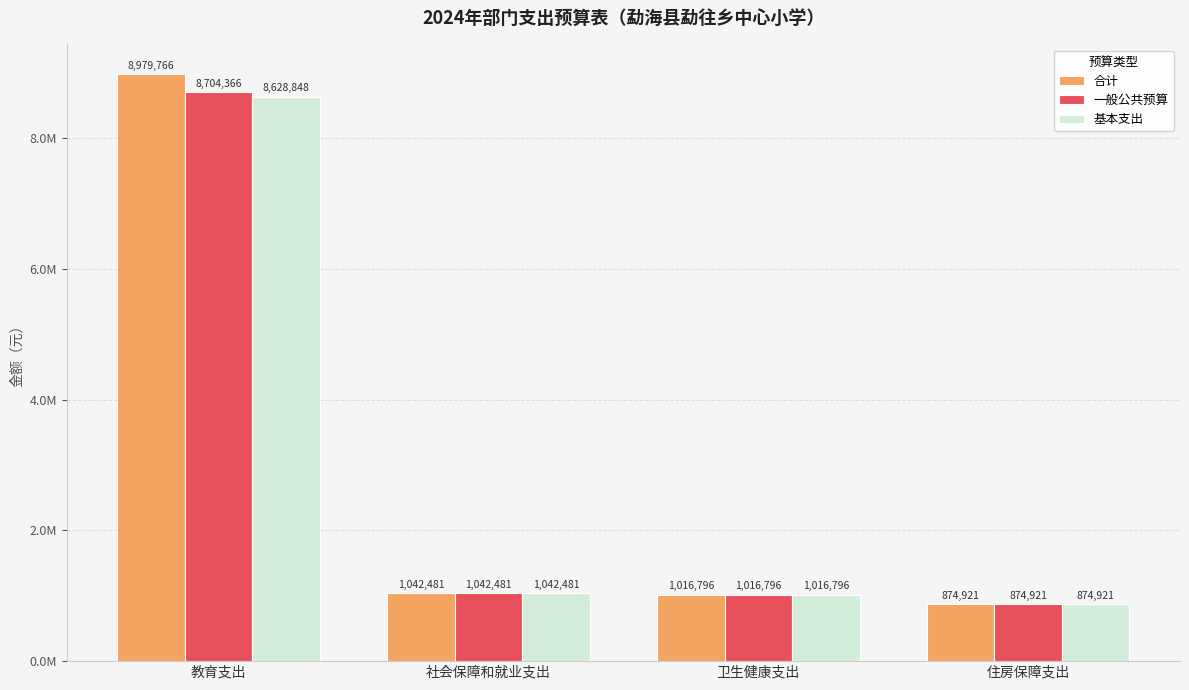

Are the bars horizontal?

No